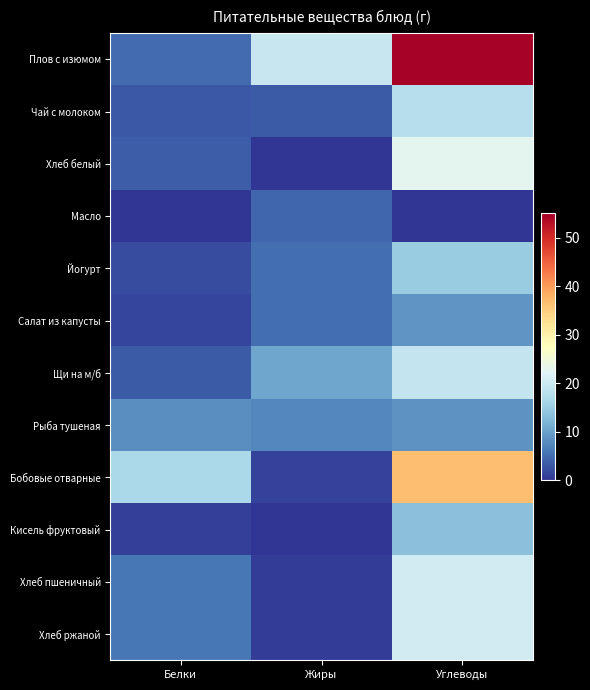

Reading right to left, extract all data points from this chart.

Плов с изюмом: Углеводы=54.7	Жиры=19.4	Белки=4.8
Чай с молоком: Углеводы=17.7	Жиры=3.2	Белки=3.1
Хлеб белый: Углеводы=22.8	Жиры=0.1	Белки=3.5
Масло: Углеводы=0.0	Жиры=4.3	Белки=0.0
Йогурт: Углеводы=15.0	Жиры=5.0	Белки=2.0
Салат из капусты: Углеводы=8.7	Жиры=5.1	Белки=1.4
Щи на м/б: Углеводы=19.2	Жиры=10.4	Белки=3.2
Рыба тушеная: Углеводы=8.4	Жиры=7.4	Белки=8.0
Бобовые отварные: Углеводы=36.6	Жиры=1.1	Белки=16.6
Кисель фруктовый: Углеводы=13.3	Жиры=0.1	Белки=1.0
Хлеб пшеничный: Углеводы=20.5	Жиры=0.7	Белки=6.0
Хлеб ржаной: Углеводы=20.5	Жиры=0.7	Белки=6.0